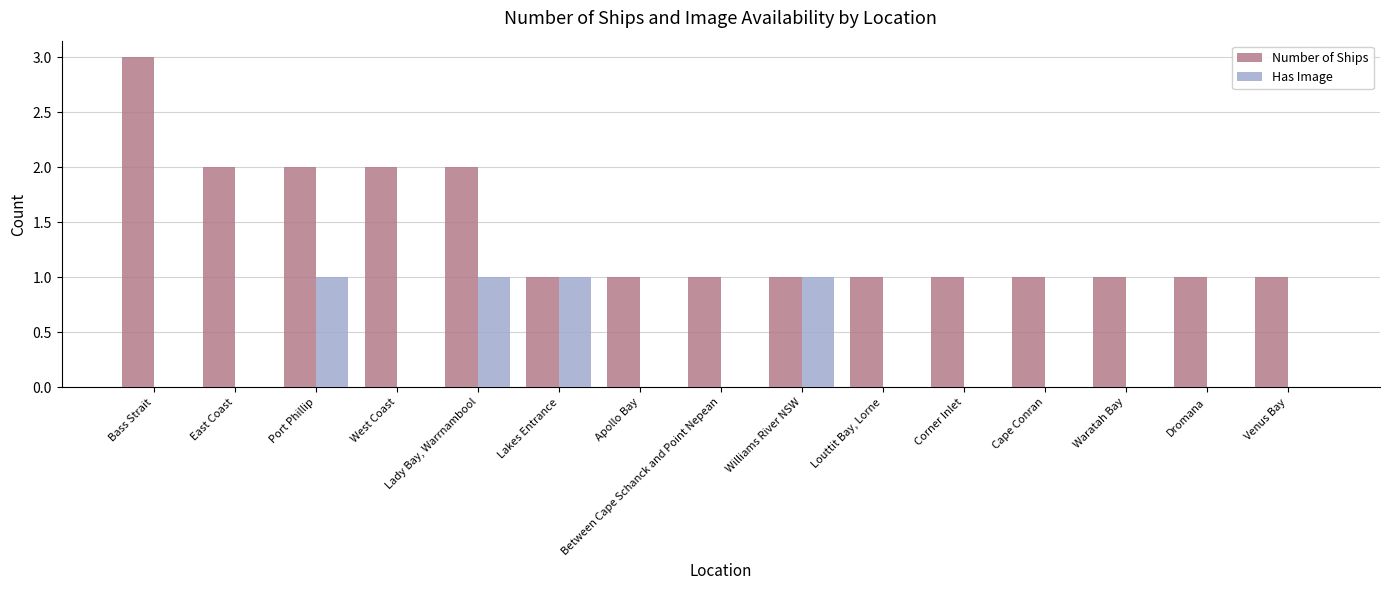

Which category has the highest value across all series?

Bass Strait